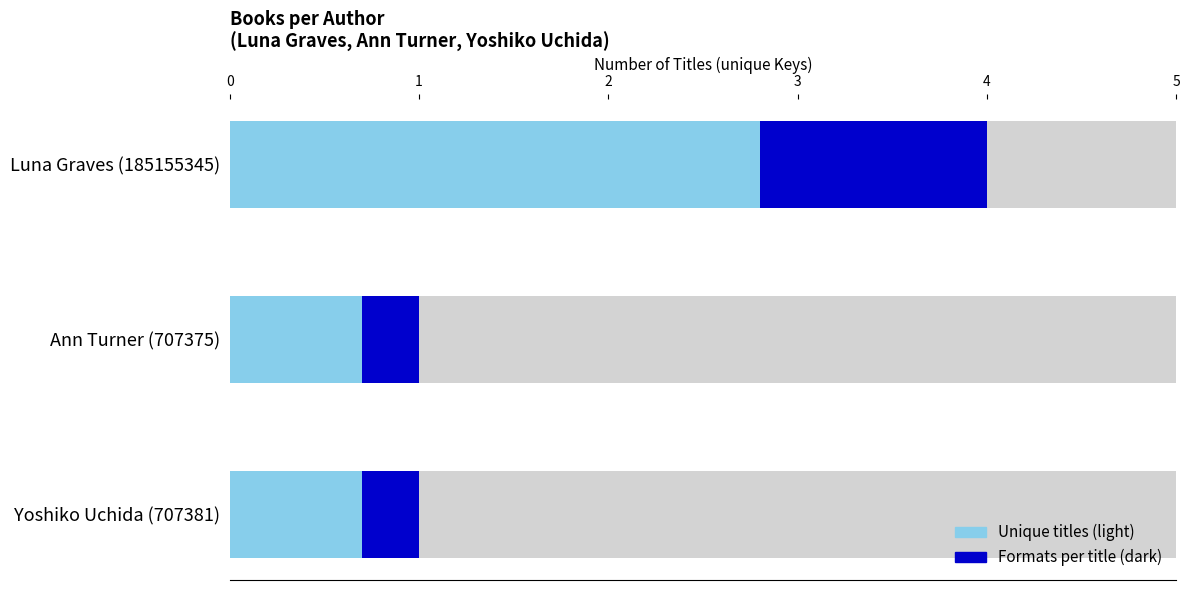

Read the value at Ann Turner (707375).

1